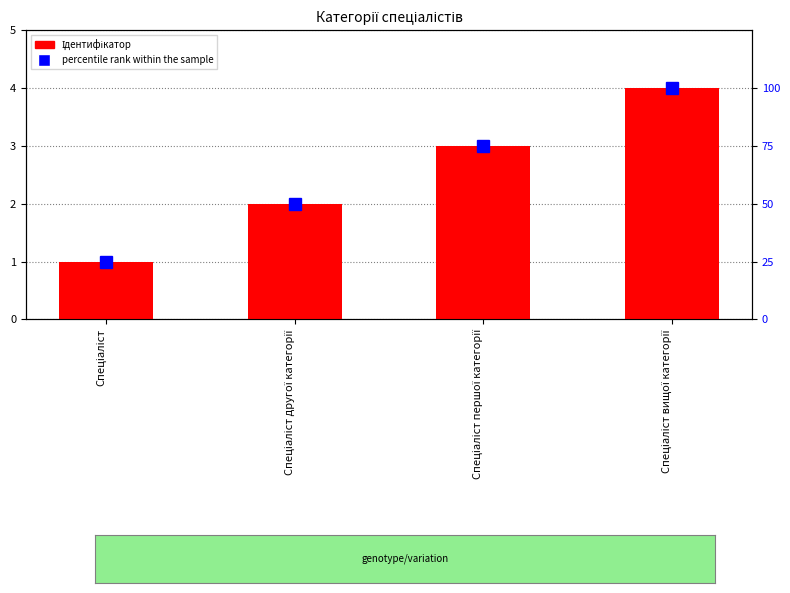

What value does the Ідентифікатор series have at Спеціаліст вищої категорії?

4